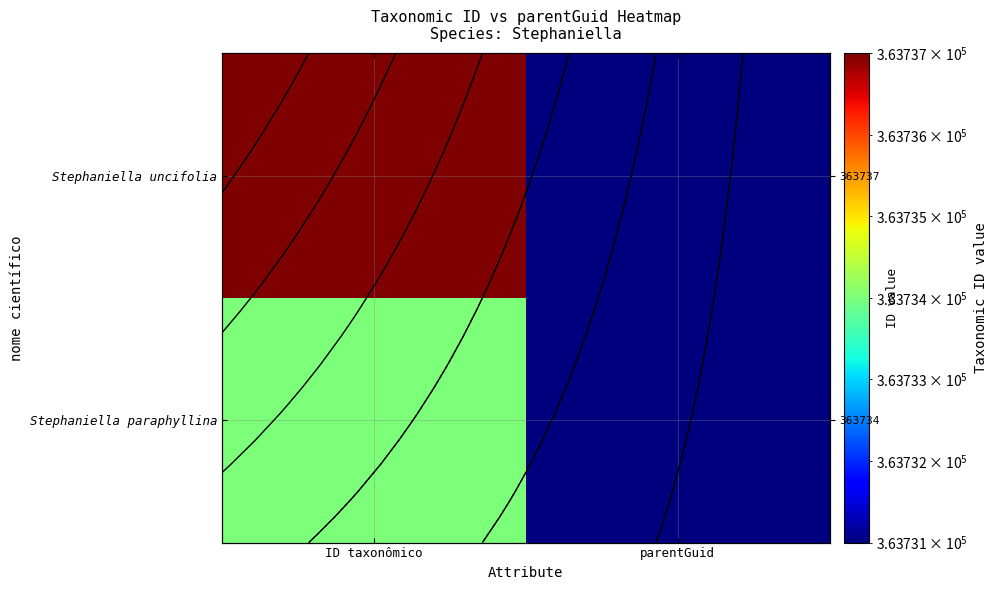

What is the difference between the Stephaniella uncifolia values at ID taxonômico and parentGuid?

6